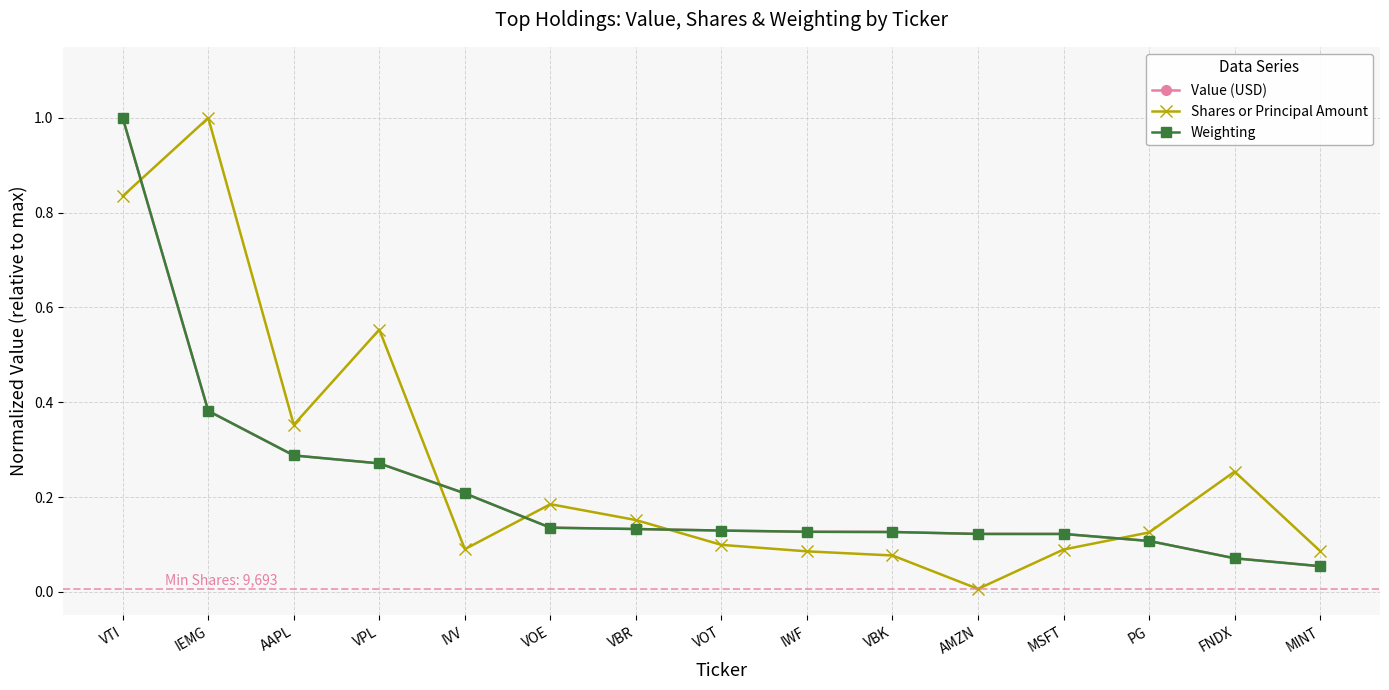

The Shares or Principal Amount series shows 0.1 at FNDX. True or false?

False